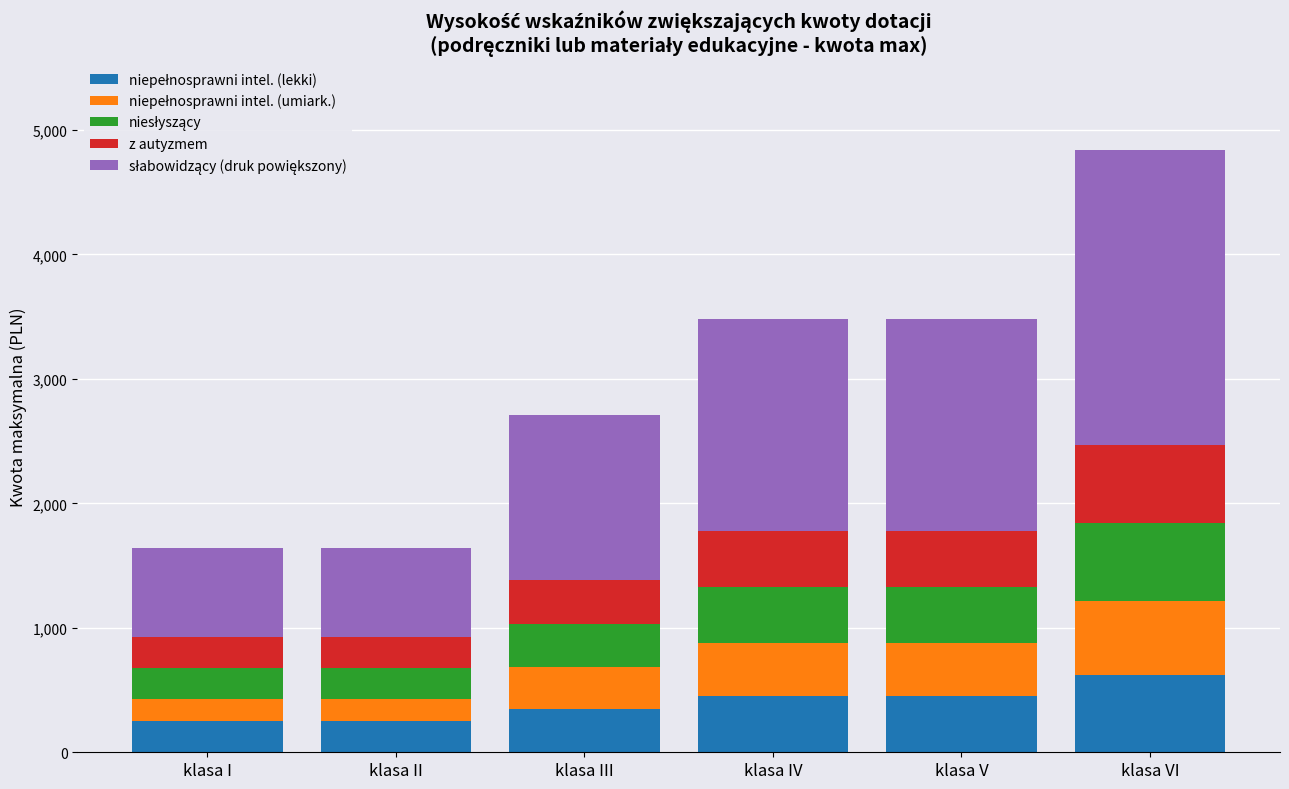

At which category is the sum across all series the highest?

klasa VI